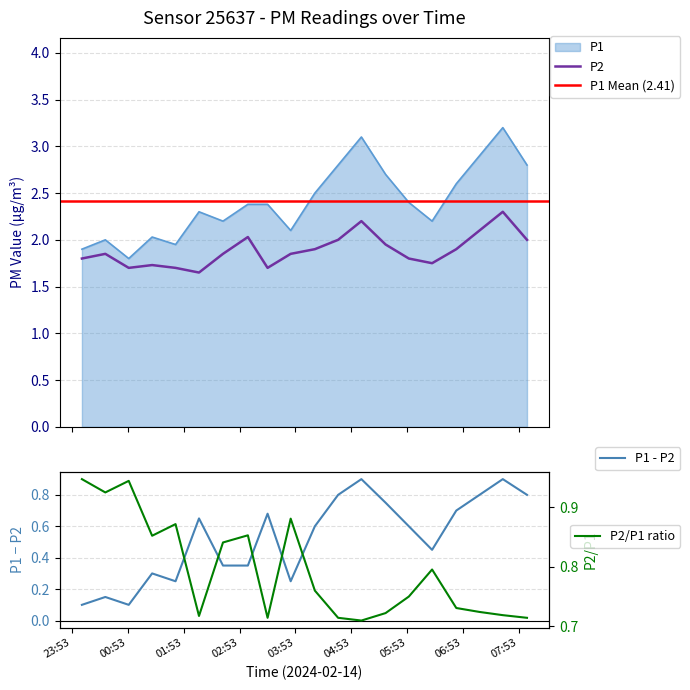

True or false: P1 and P2 intersect in this chart.

False